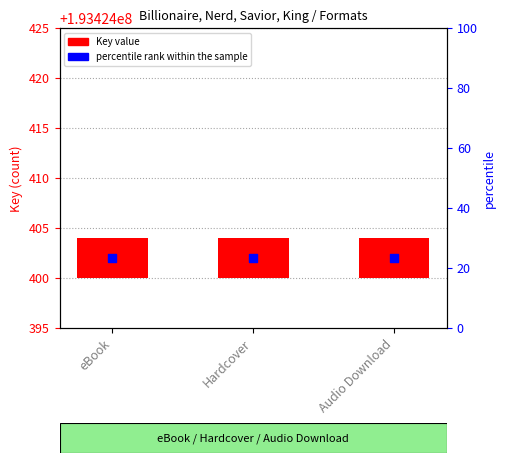

Which series has the widest spread of Y values?

Key value